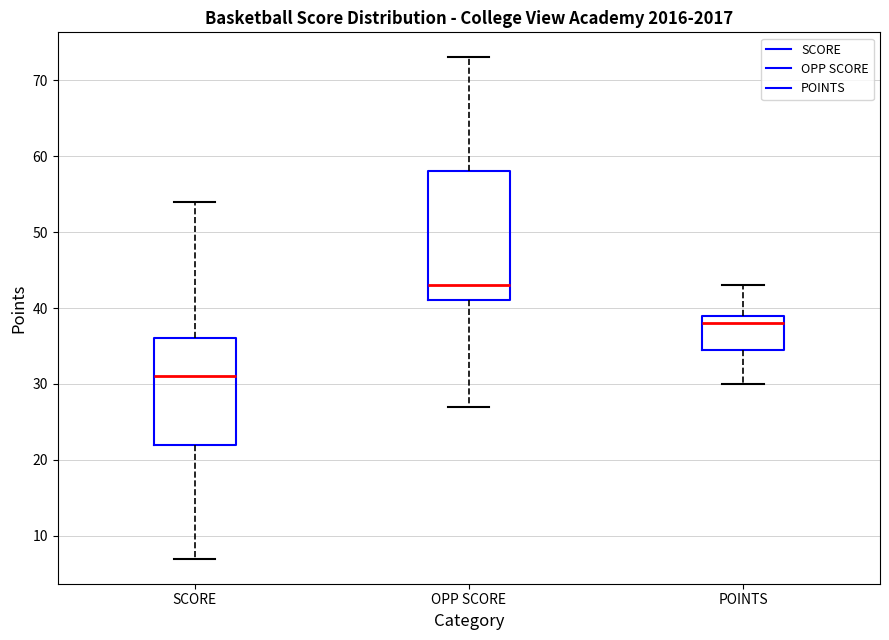

Which box is the tallest, from its lower edge to its upper edge?

OPP SCORE